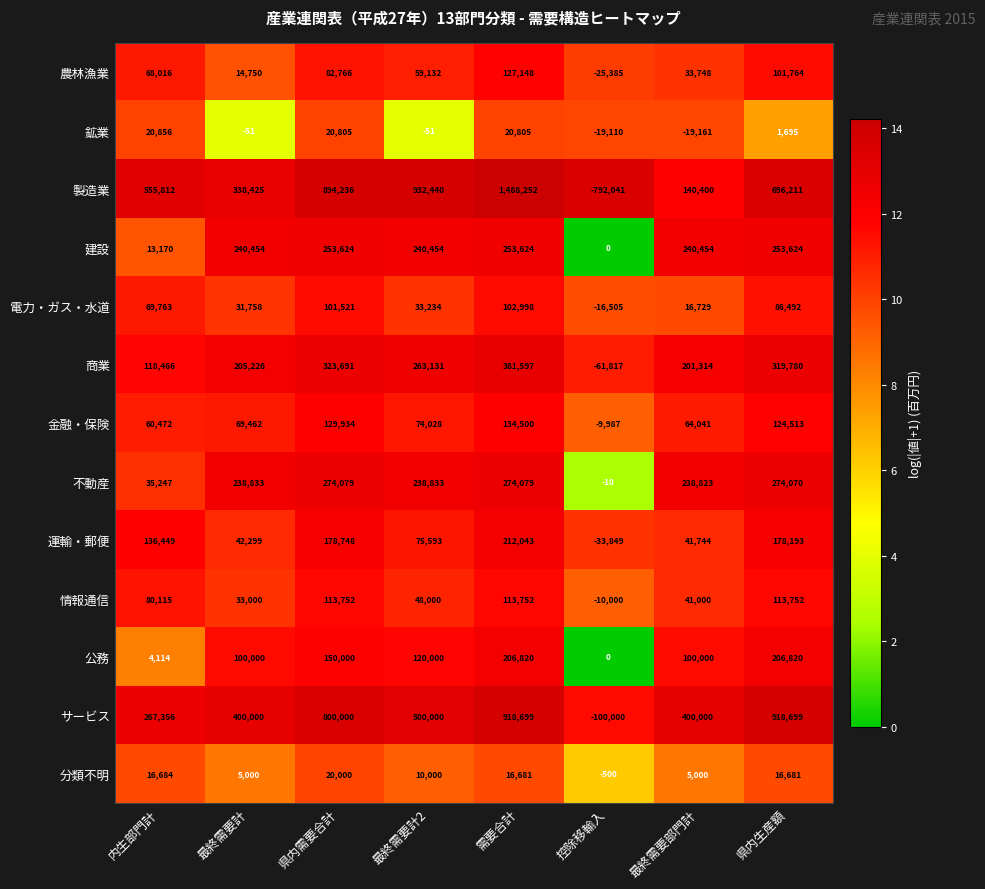

What is the sum of all 商業 values?

1751388